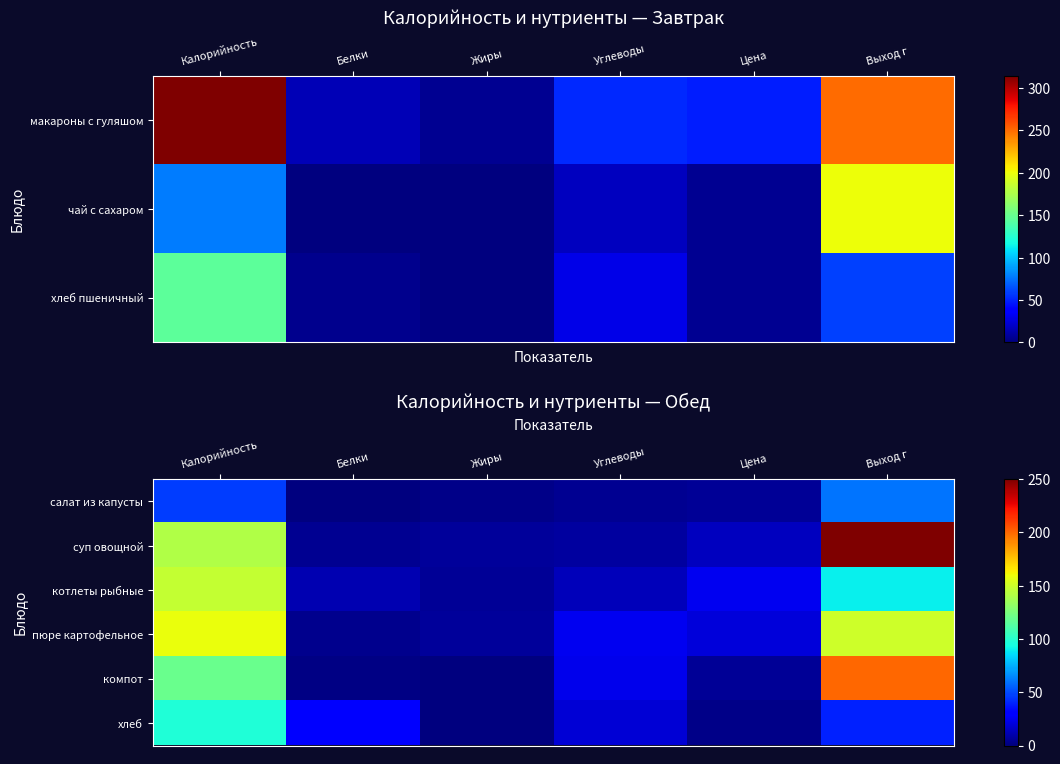

What value does the пюре картофельное series have at Цена?

20.0